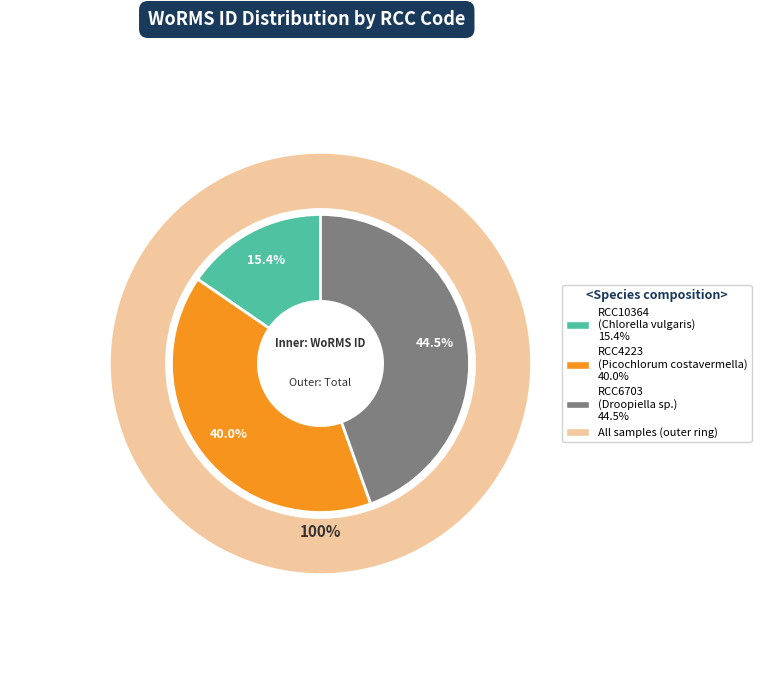

What percentage is the RCC4223 slice, to the nearest percent?

40%